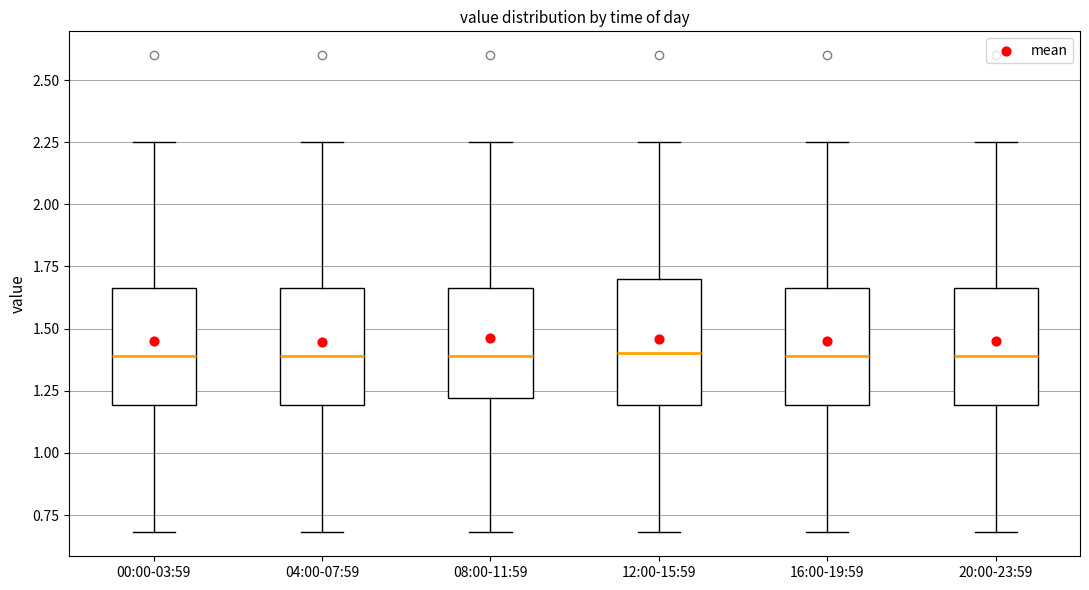

Reading left to right, read every box against the y-axis: the position of its median line, the range the box covers, and the ends of its whiskers. The values are not printed on the chart, so give them approximately, as read against the axis.

00:00-03:59: median 1.40, box 1.20 to 1.65, whiskers 0.70 to 2.25
04:00-07:59: median 1.40, box 1.20 to 1.65, whiskers 0.70 to 2.25
08:00-11:59: median 1.40, box 1.20 to 1.65, whiskers 0.70 to 2.25
12:00-15:59: median 1.40, box 1.20 to 1.70, whiskers 0.70 to 2.25
16:00-19:59: median 1.40, box 1.20 to 1.65, whiskers 0.70 to 2.25
20:00-23:59: median 1.40, box 1.20 to 1.65, whiskers 0.70 to 2.25